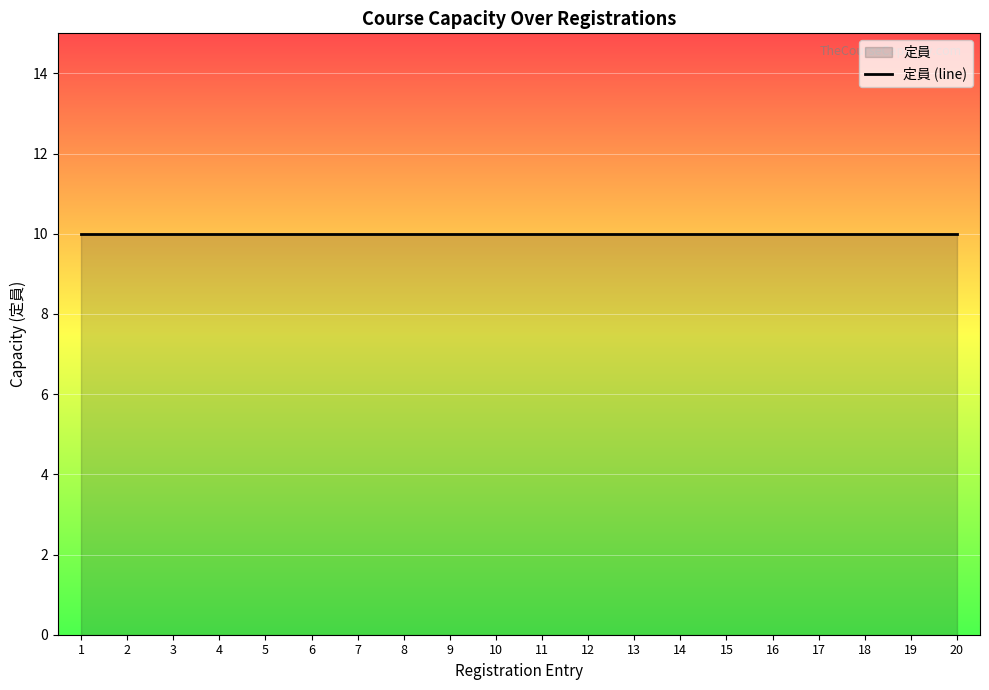

The value at A011-4 is 10. True or false?

True